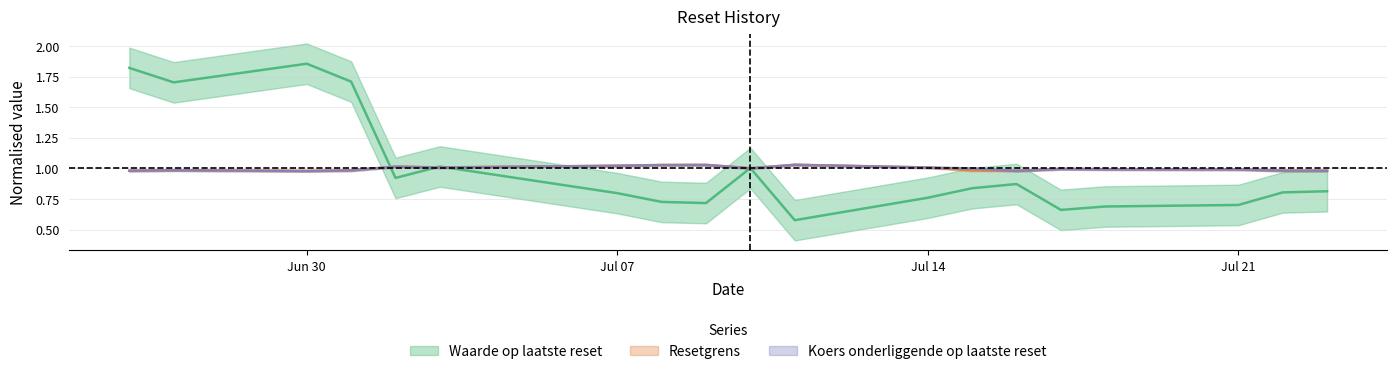

Where do Koers onderliggende op laatste reset and Resetgrens first cross each other?

2025-07-14 and 2025-07-15